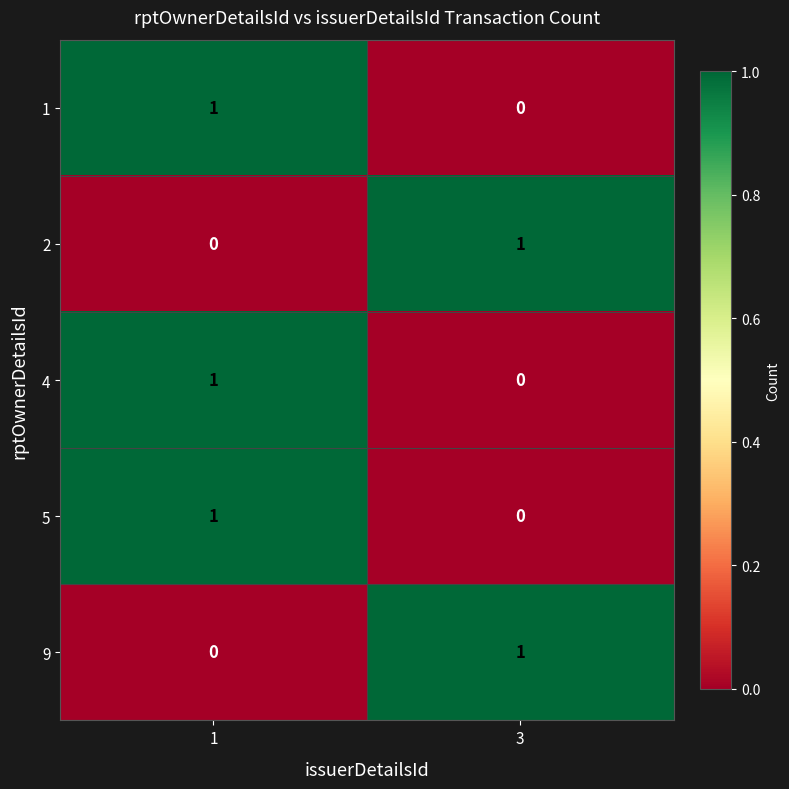

The value of 9 at 1 is 0. True or false?

True